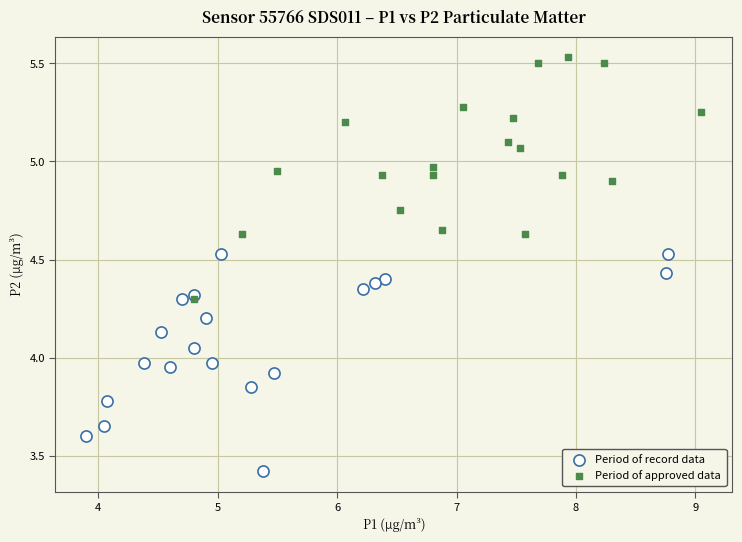

Which series reaches the minimum Y coordinate?

Period of record data